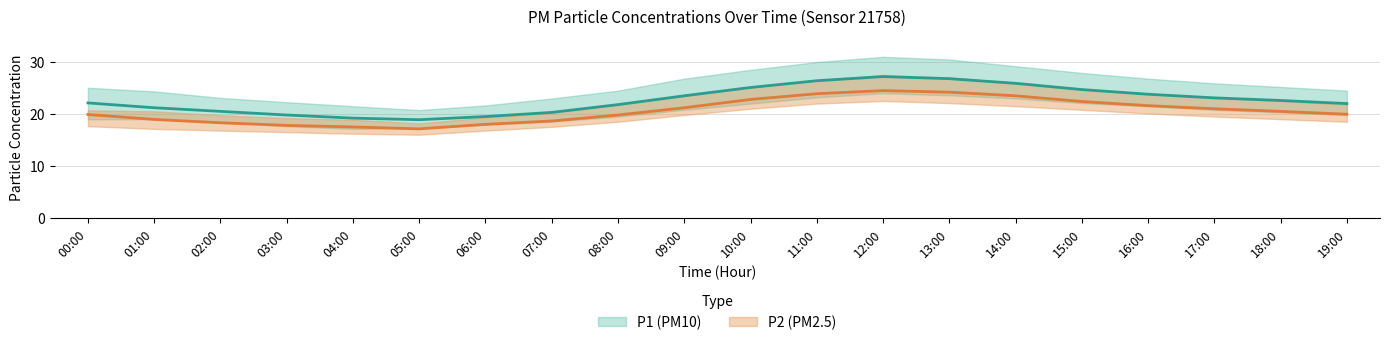

What is the label of the 19th point from the right?

01:00